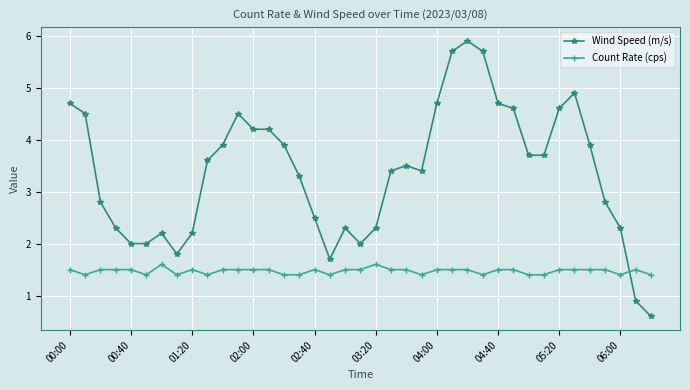

What is the value of the Count Rate (cps) point at the 9th from the left?

1.5